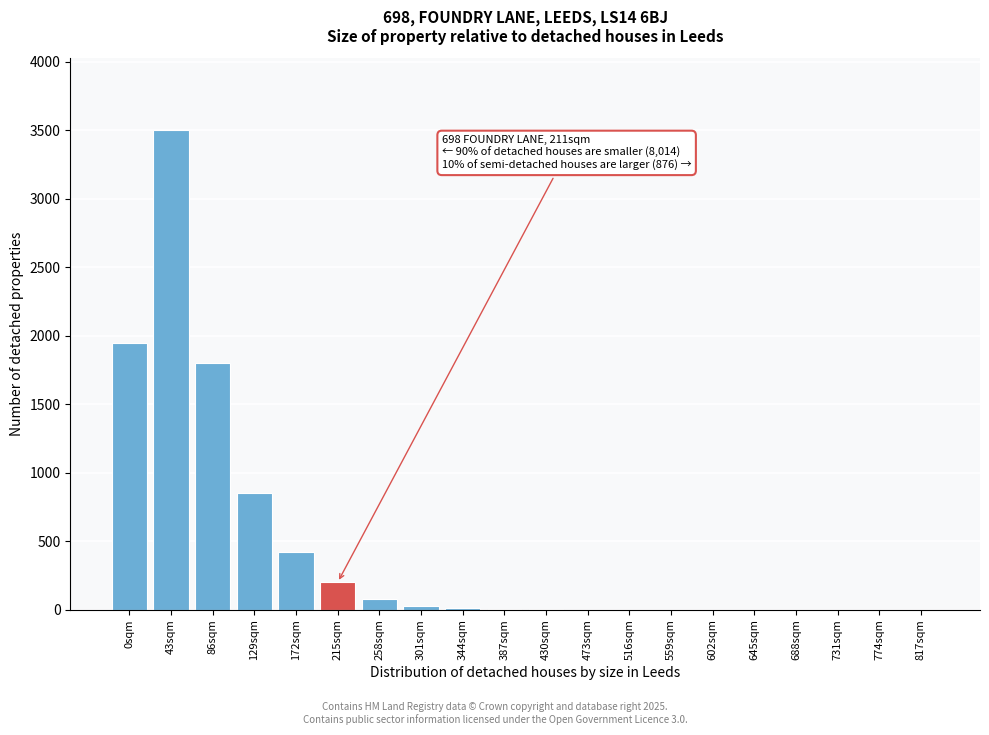

Which category has the highest value across all series?

43sqm